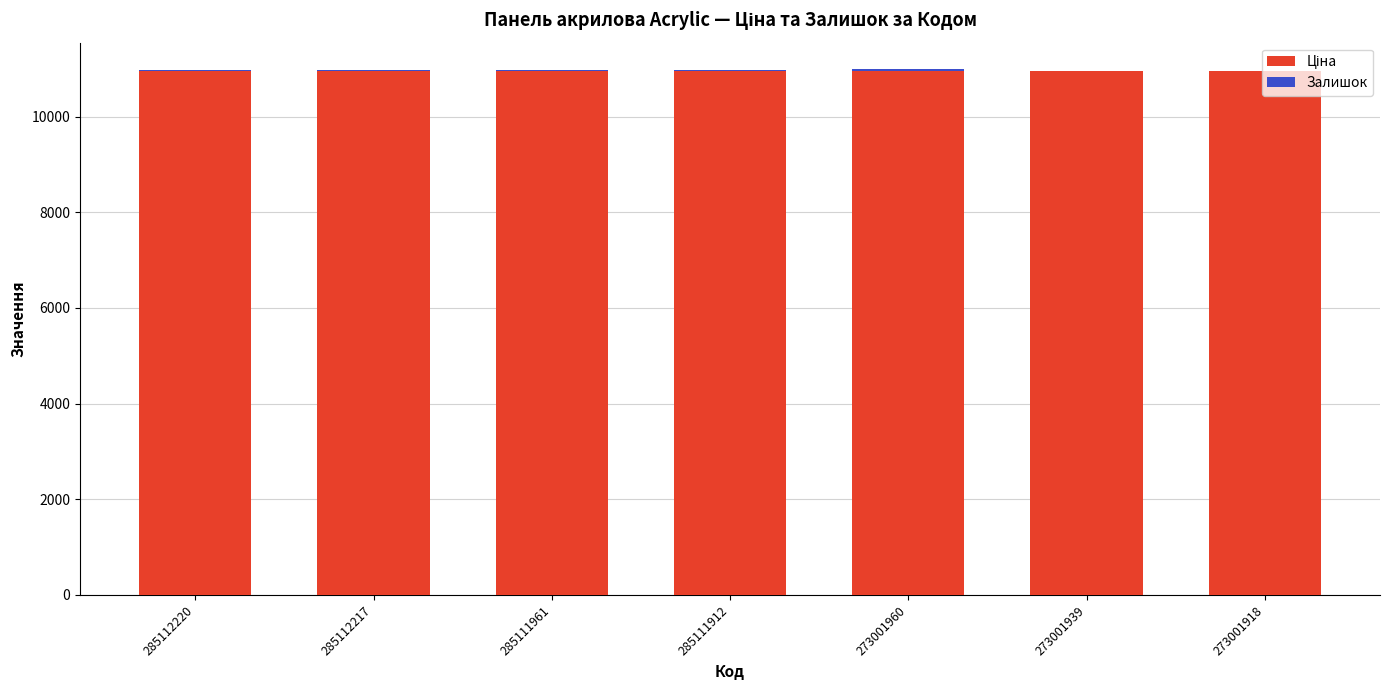

Read the Залишок value at 273001960.

46.0